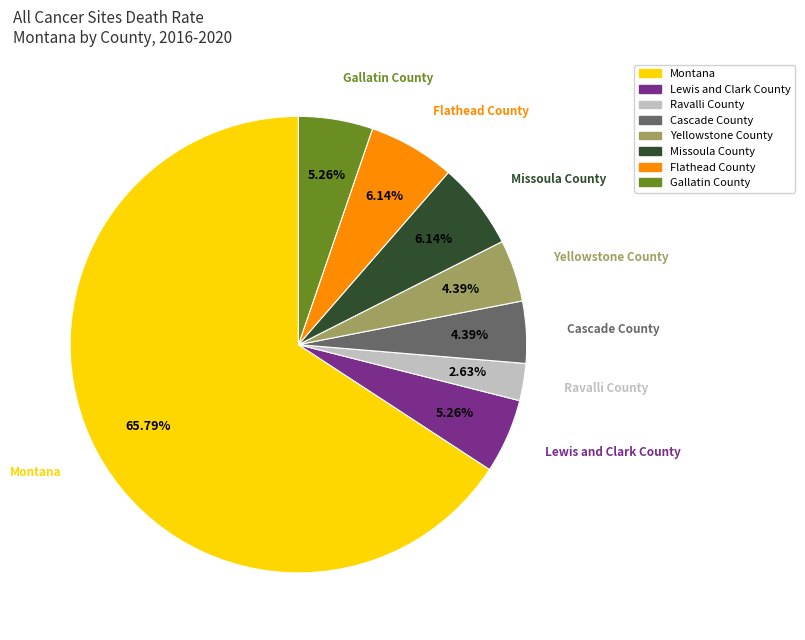

How many slices are in this pie chart?

8